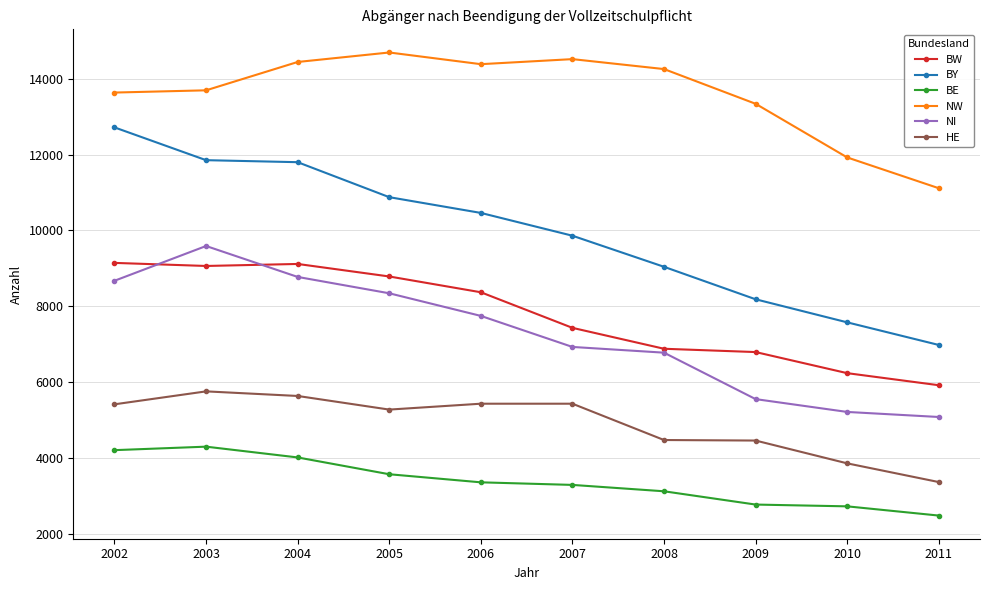

How many distinct data groups are displayed?

6